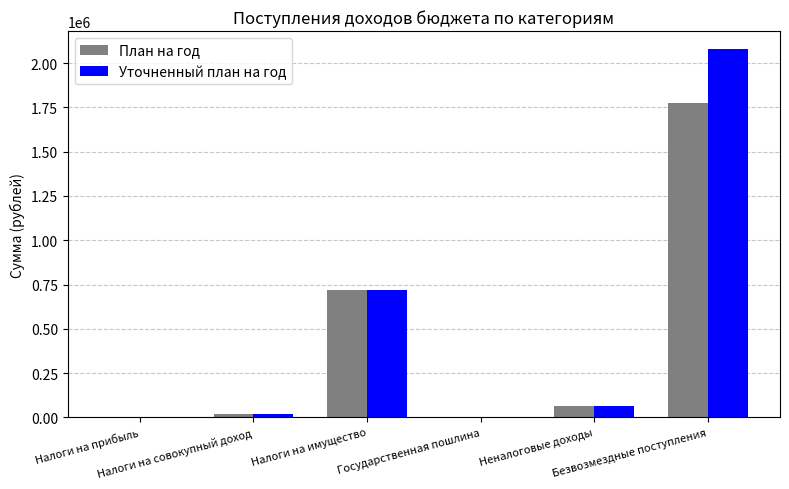

The Уточненный план на год series shows 4032 at Налоги на прибыль. True or false?

True